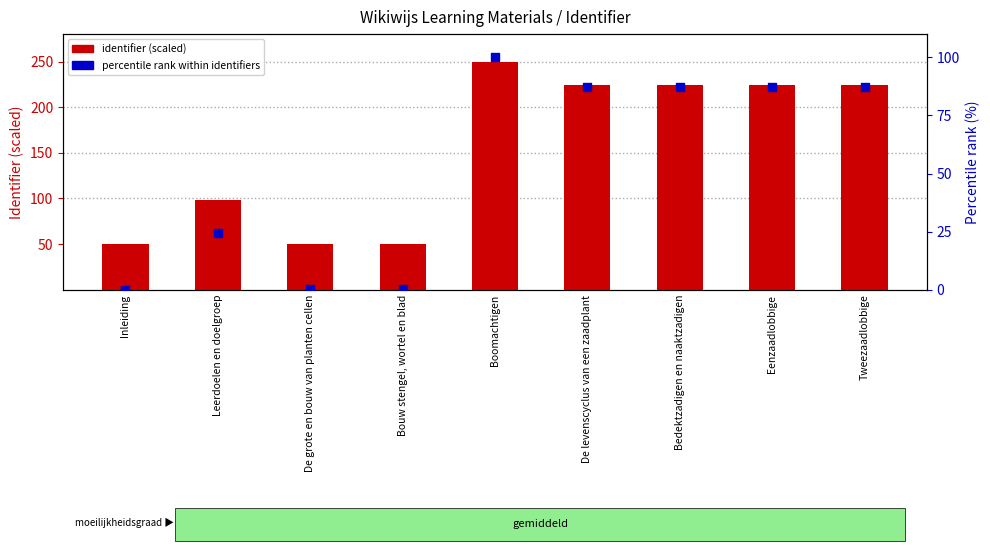

Is the value of percentile rank within identifiers at De grote en bouw van planten cellen greater than the value of identifier (scaled) at Leerdoelen en doelgroep?

No